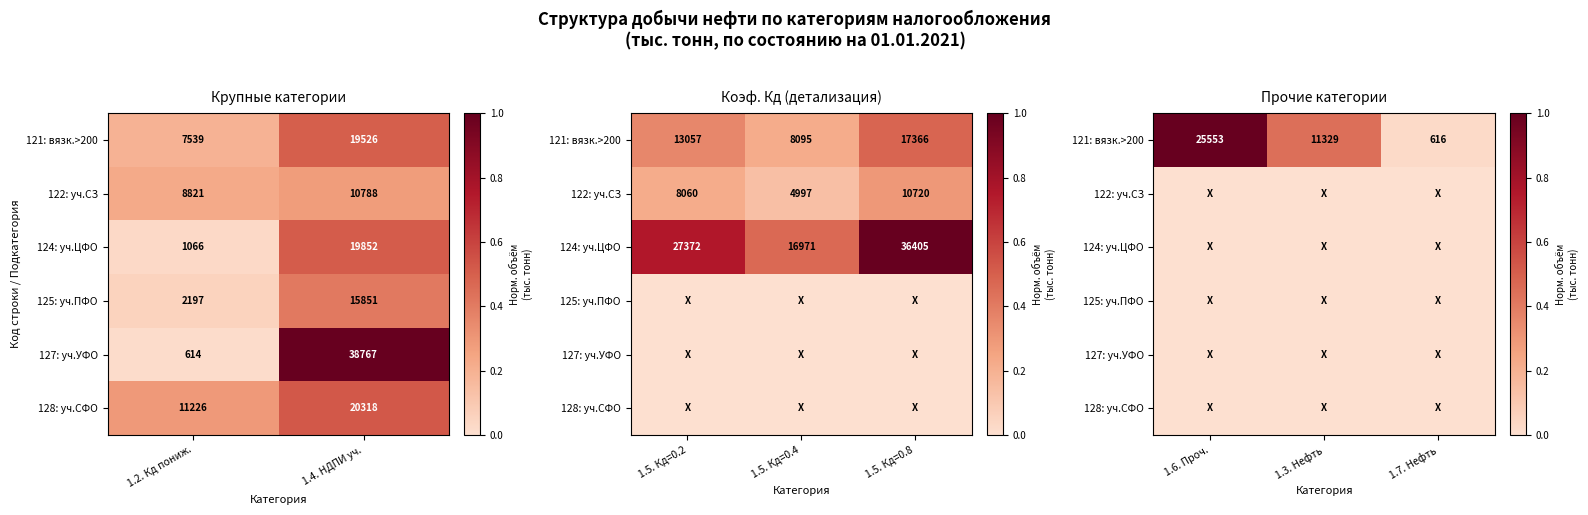

True or false: 127: уч.УФО has a value of 0.0 at 1.7. Нефть.

True